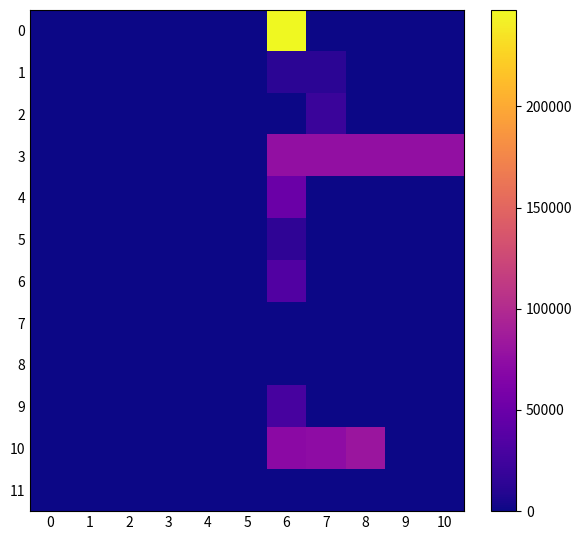

Rank the series at 9 from lowest to highest value.

0, 1, 2, 4, 5, 6, 7, 8, 9, 10, 11, 3